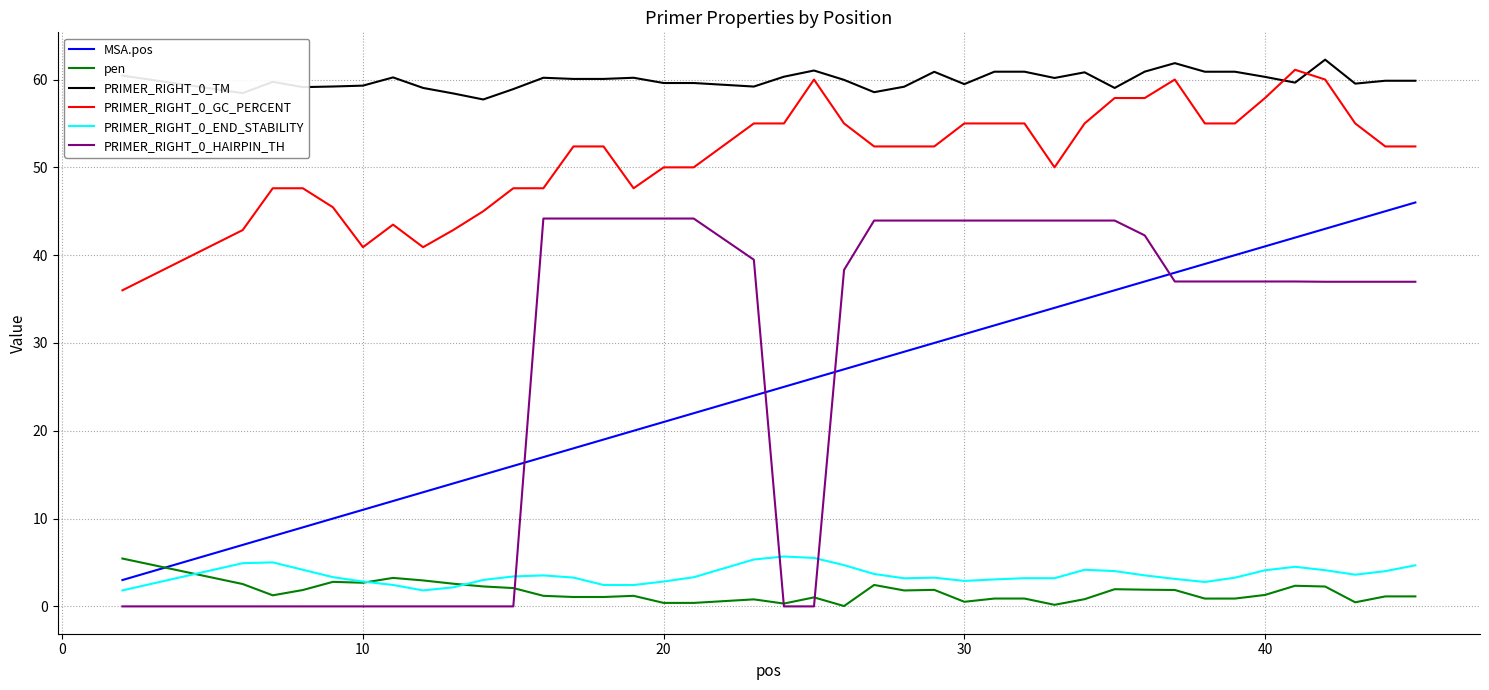

True or false: MSA.pos and PRIMER_RIGHT_0_GC_PERCENT cross at least once.

False